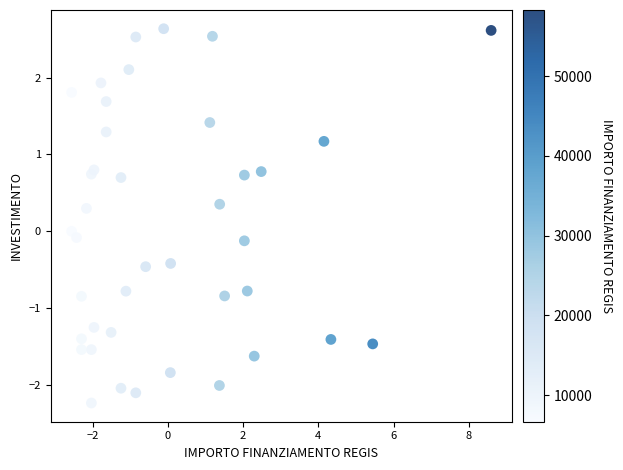

What is the range of Y values (max minus min)?

4.9